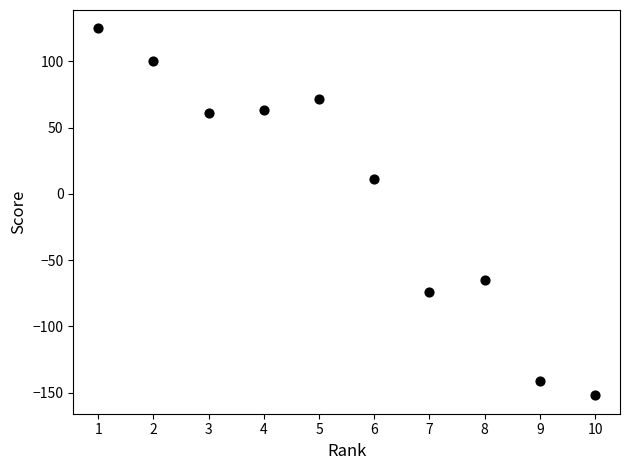

What Y value in the scatter plot is closest to -13?

11